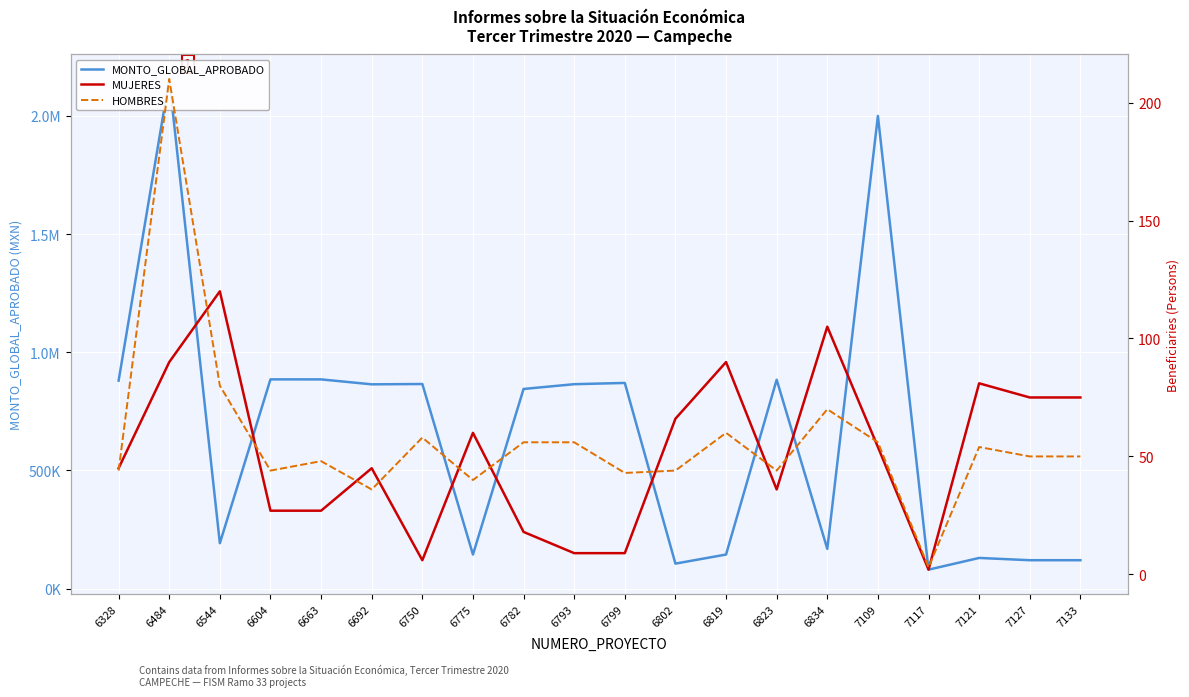

Is this an area chart (filled region under the line)?

No